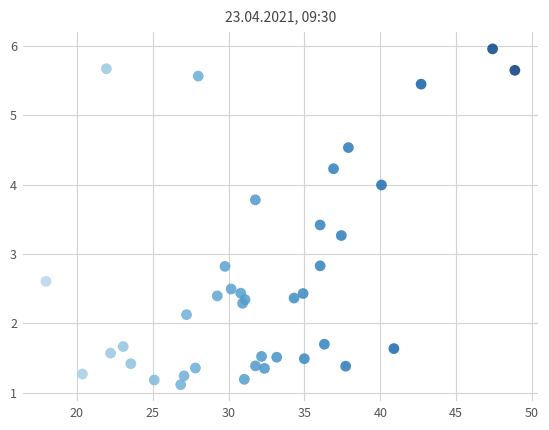

What is the range of Y values (max minus min)?

4.8